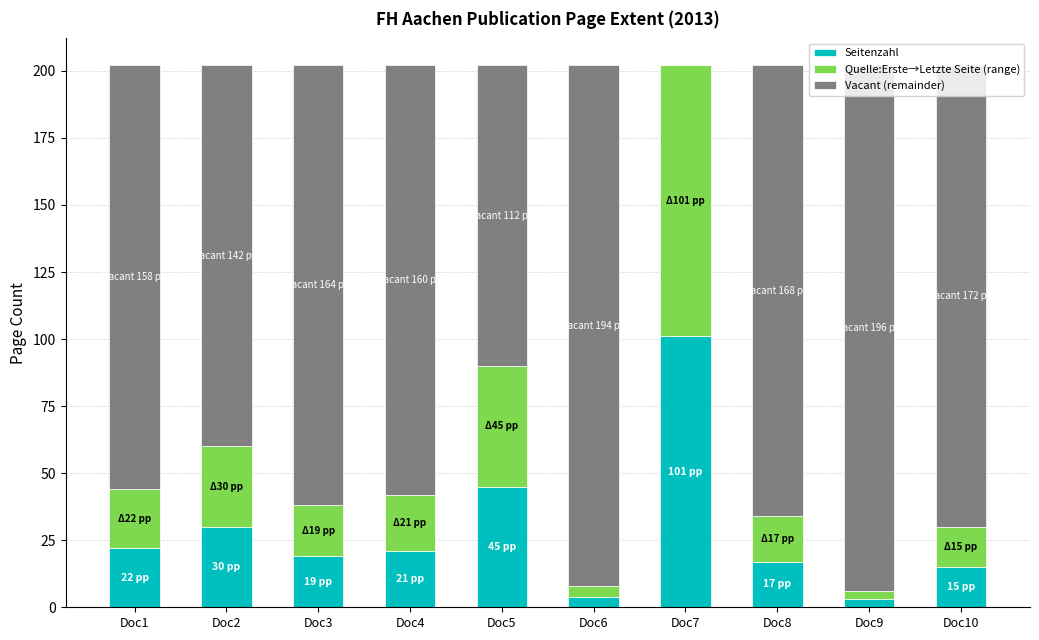

How many data points does each series have?

10